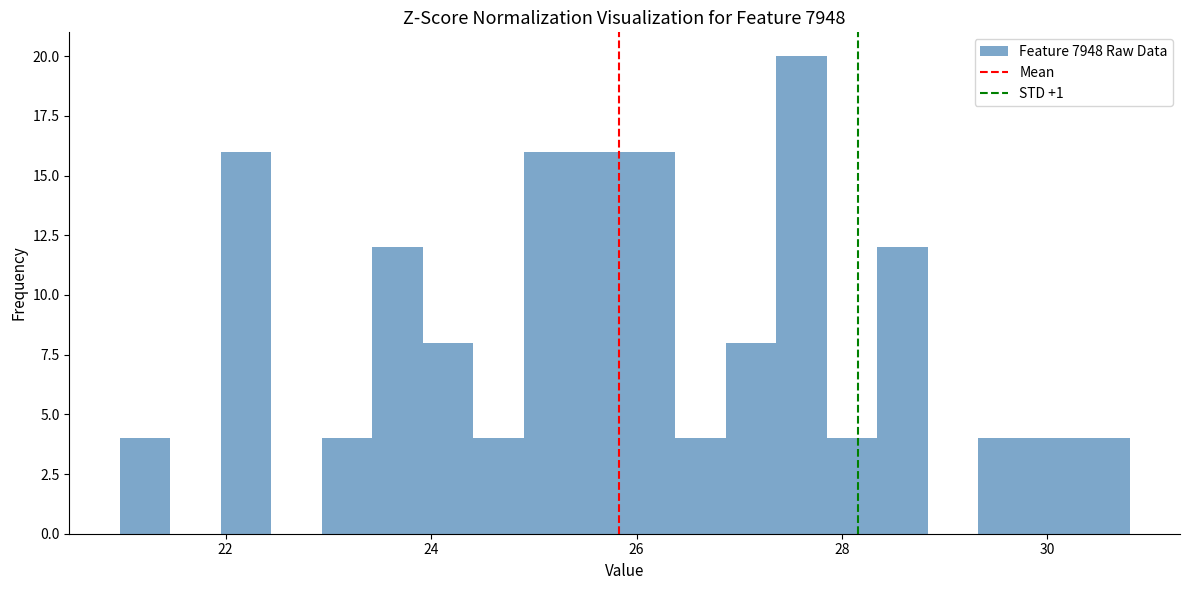

Around what value on the x-axis is the tallest bar? Give the approximate position of its centre, as read against the axis.

27.6